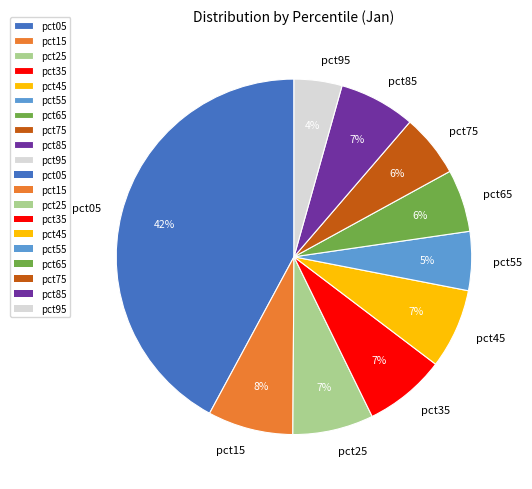

The pct15 slice represents 8% of the pie. True or false?

True